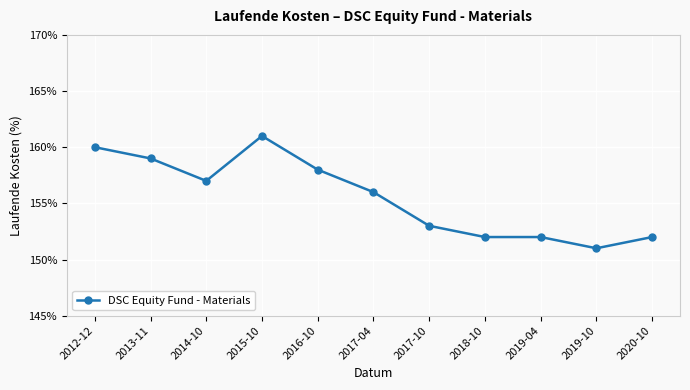

Which category has the highest value across all series?

2015-10